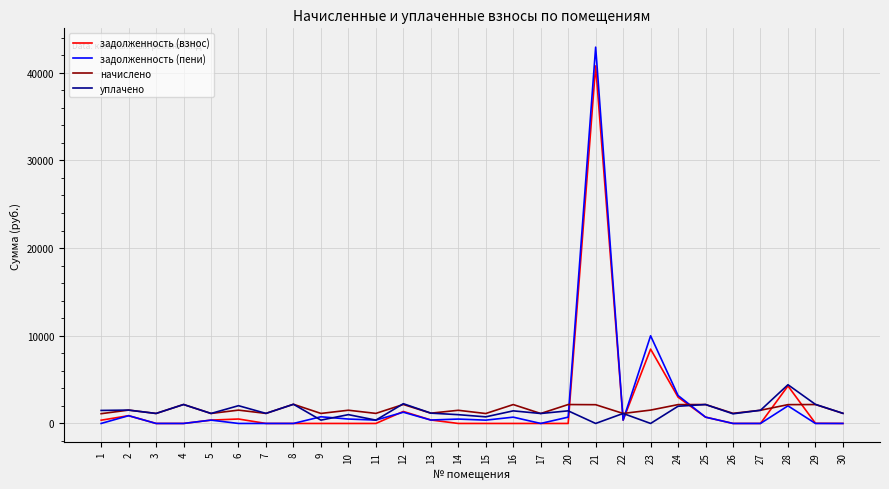

What are all the series names shown in the legend?

задолженность (взнос), задолженность (пени), начислено, уплачено